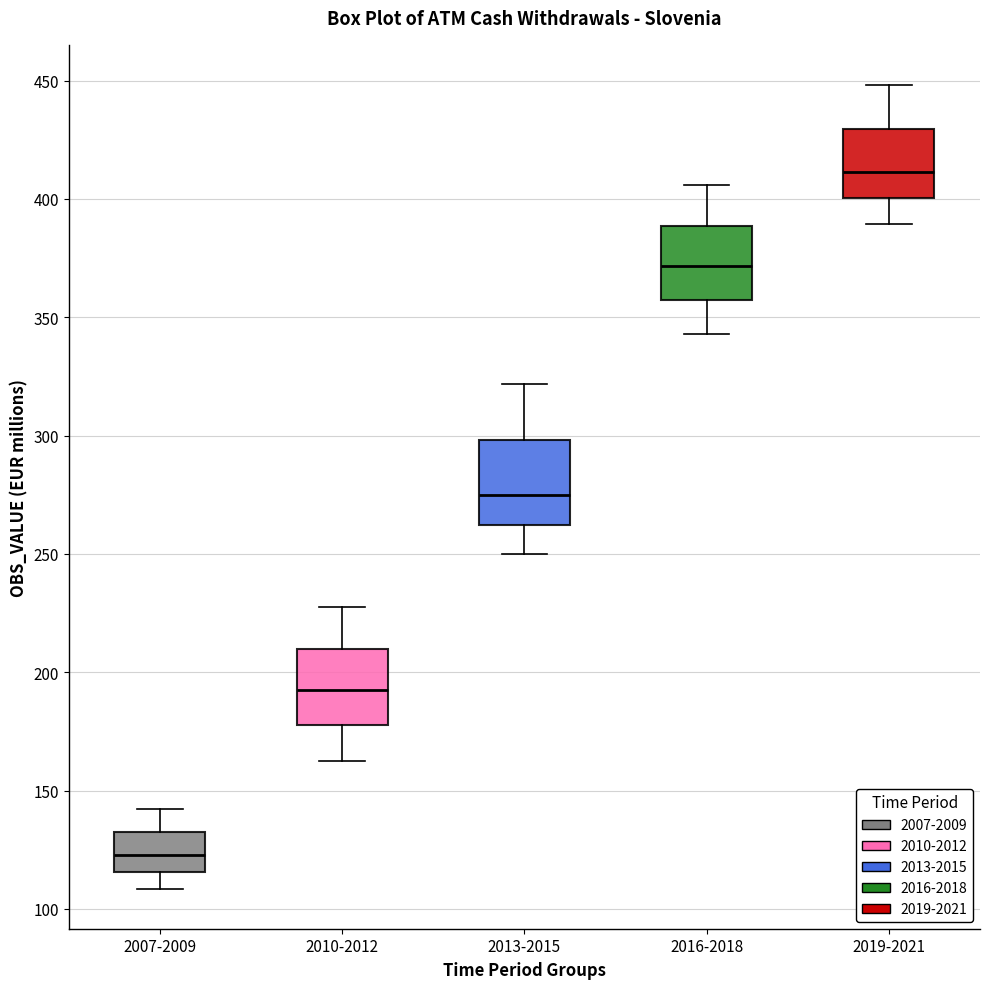

Which box's median line is the lowest?

2007-2009